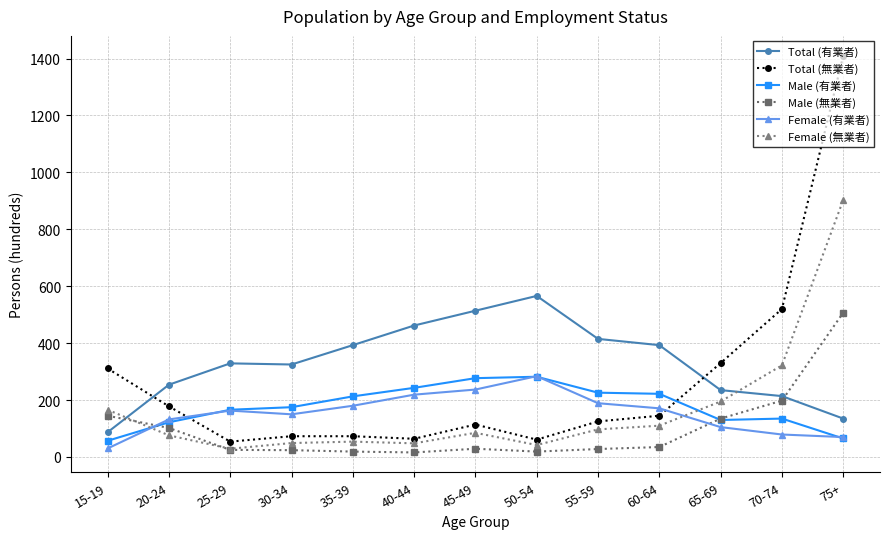

At how many categories does at least one series exceed 1298?

1